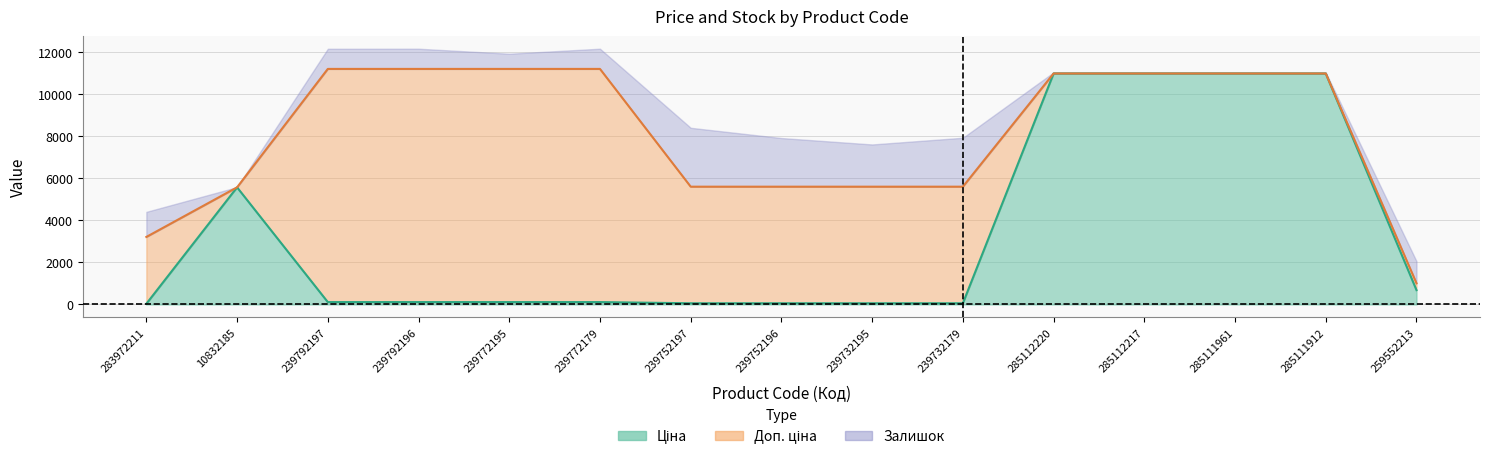

How many values in the Ціна series are below 111?

5